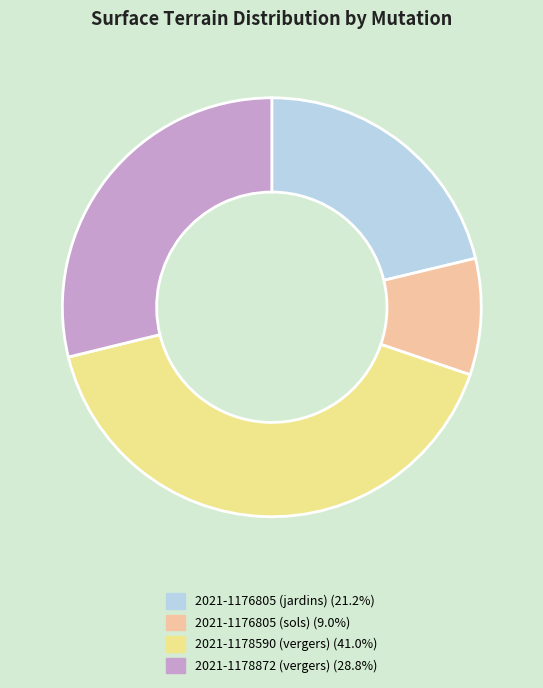

Rank the categories by value from highest to lowest.

2021-1178590 (vergers), 2021-1178872 (vergers), 2021-1176805 (jardins), 2021-1176805 (sols)